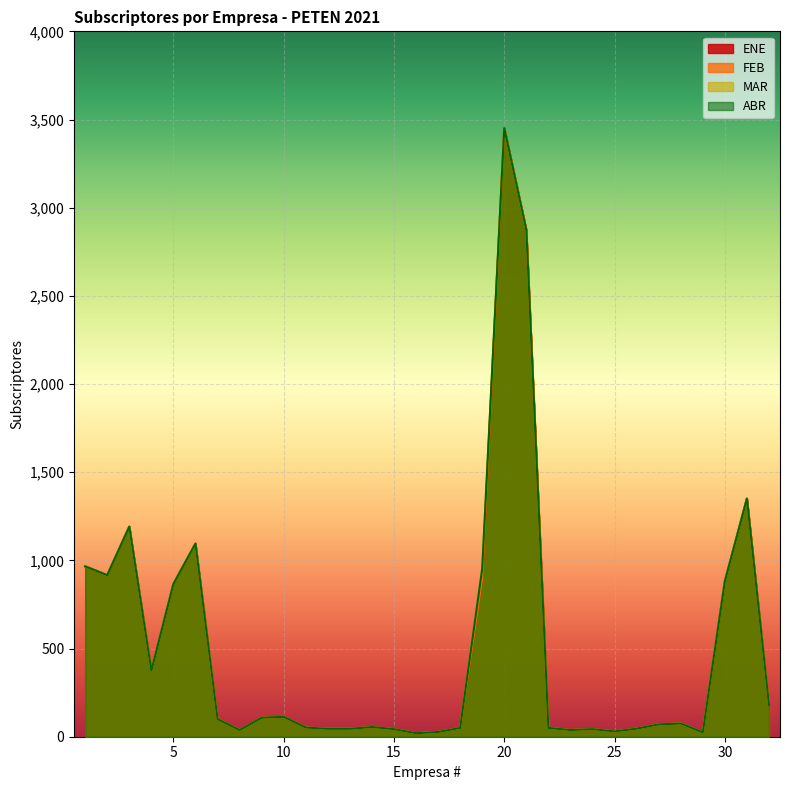

At how many categories does at least one series exceed 194?

11